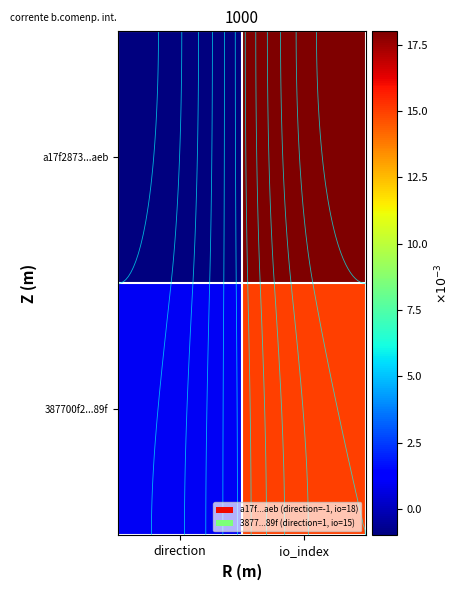

List the series in order of their overall mean, lowest first.

387700f2...89f, a17f2873...aeb